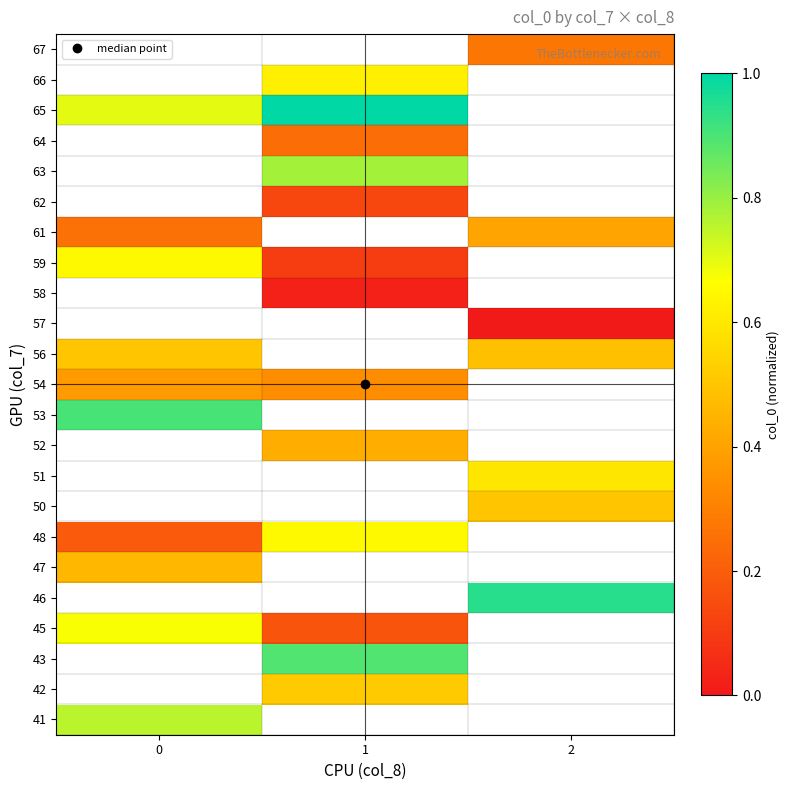

How many data points does each series have?

3